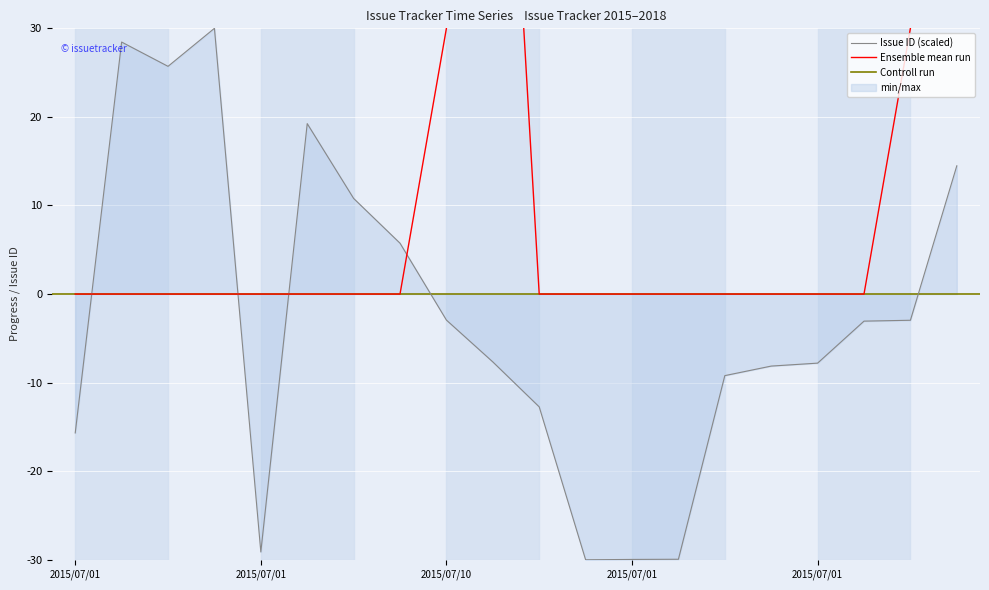

What is the value of the Issue ID point at the 8th from the left?

5.7